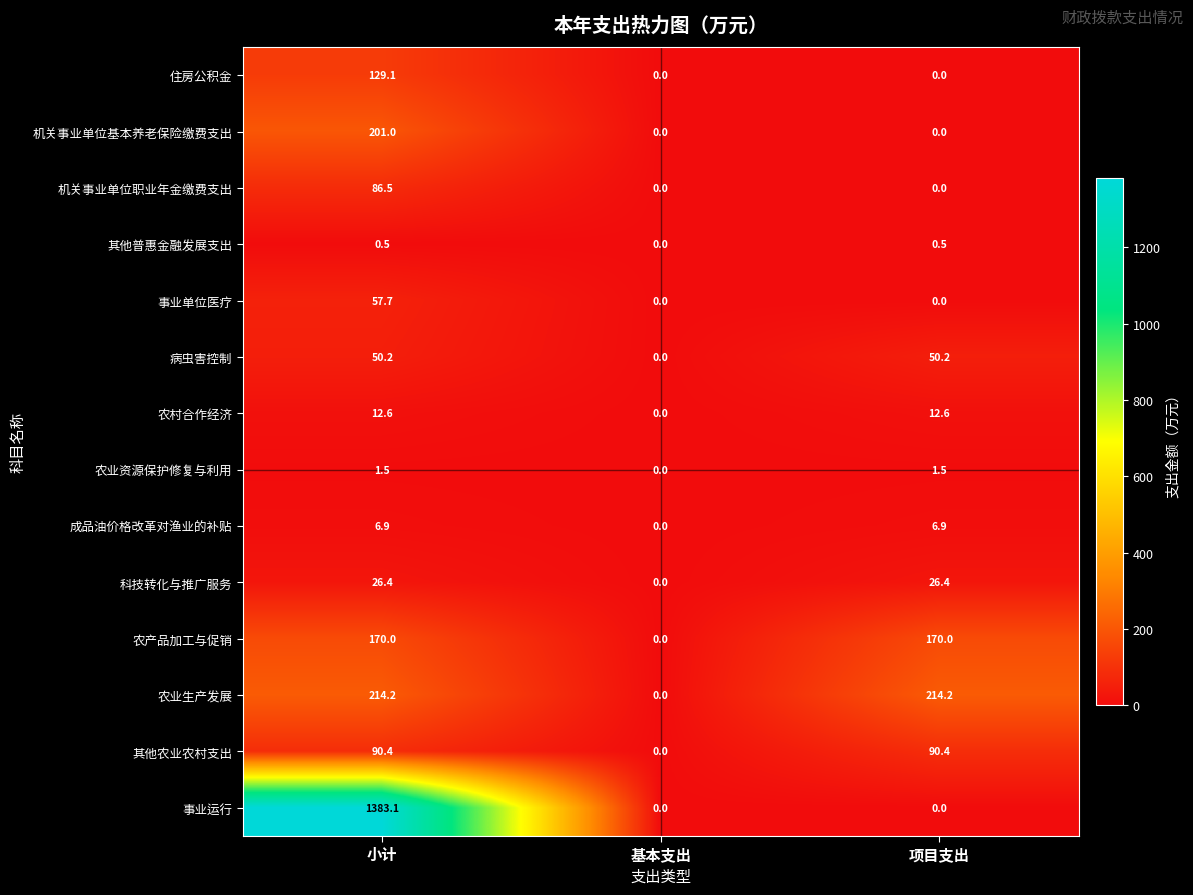

Count the number of categories in the chart.

3